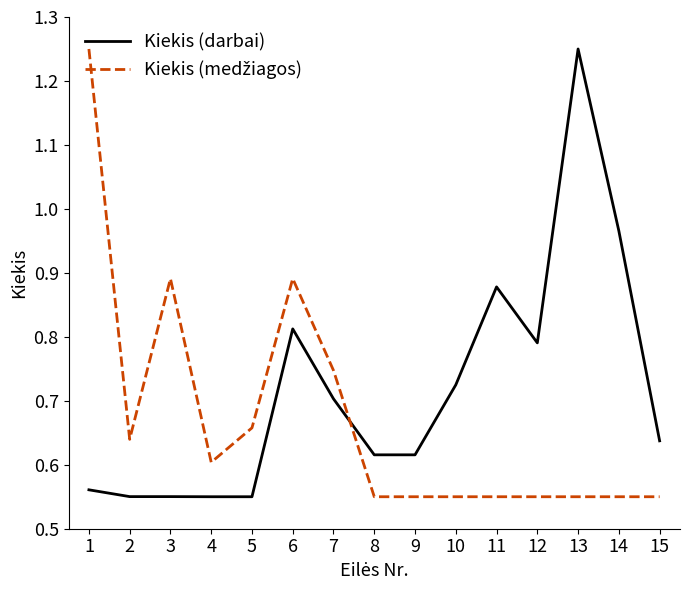

What is the sum of all Kiekis (darbai) values?

10.8